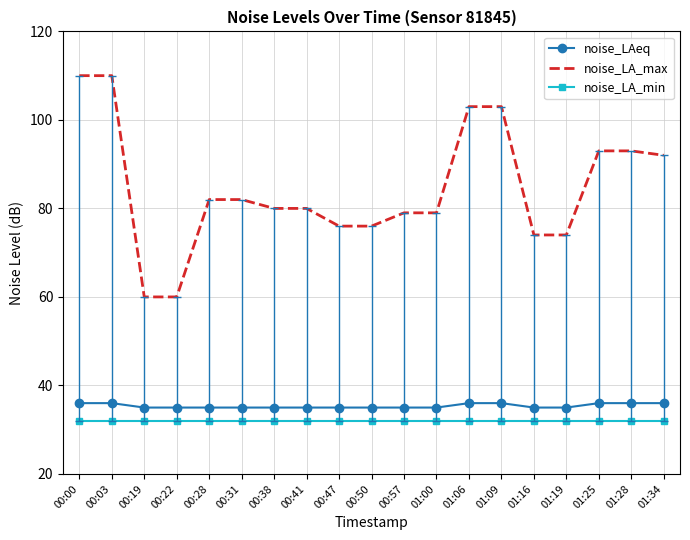

Reading left to right, transcribe all the data shown in this chart.

noise_LAeq: 36	36	35	35	35	35	35	35	35	35	35	35	36	36	35	35	36	36	36
noise_LA_max: 110	110	60	60	82	82	80	80	76	76	79	79	103	103	74	74	93	93	92
noise_LA_min: 32	32	32	32	32	32	32	32	32	32	32	32	32	32	32	32	32	32	32